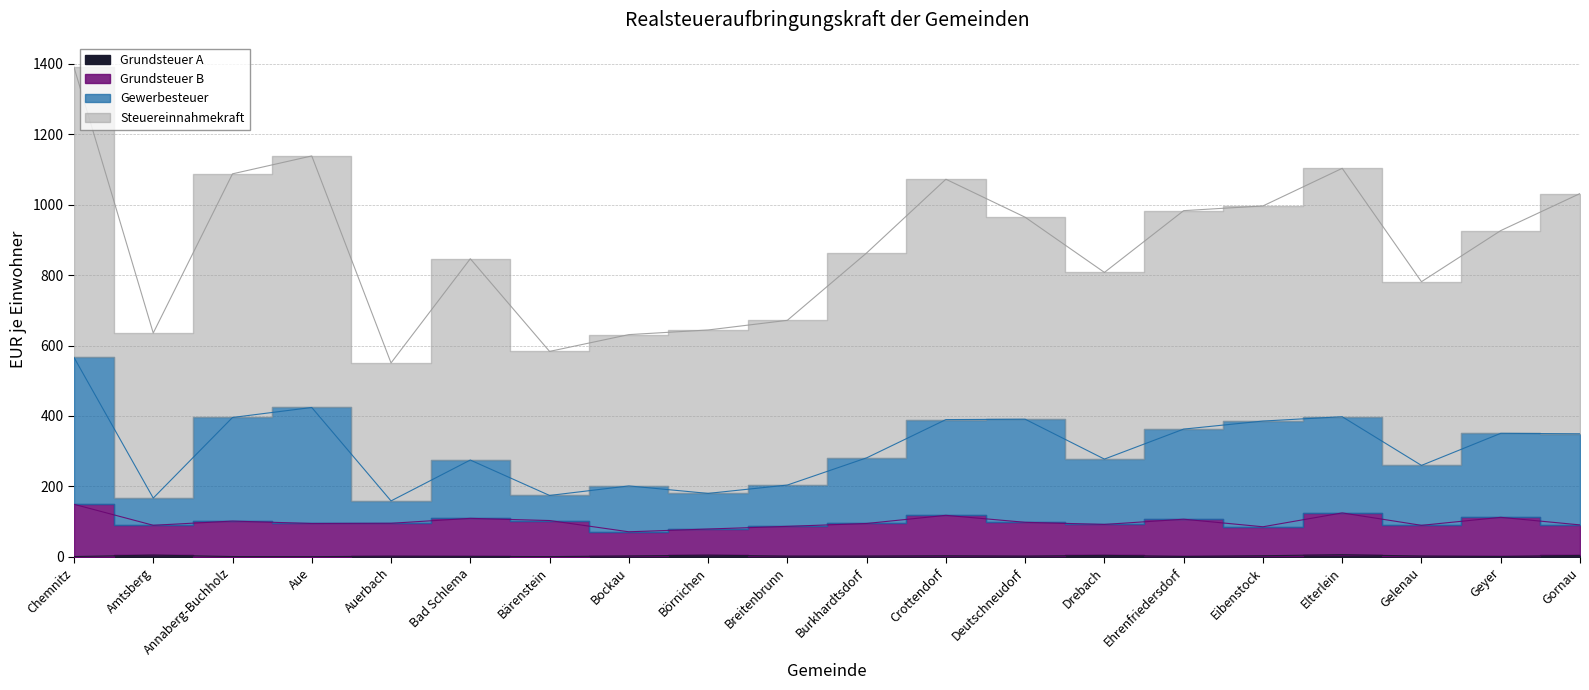

What is the value of the Steuereinnahmekraft point at the 8th from the left?

631.0